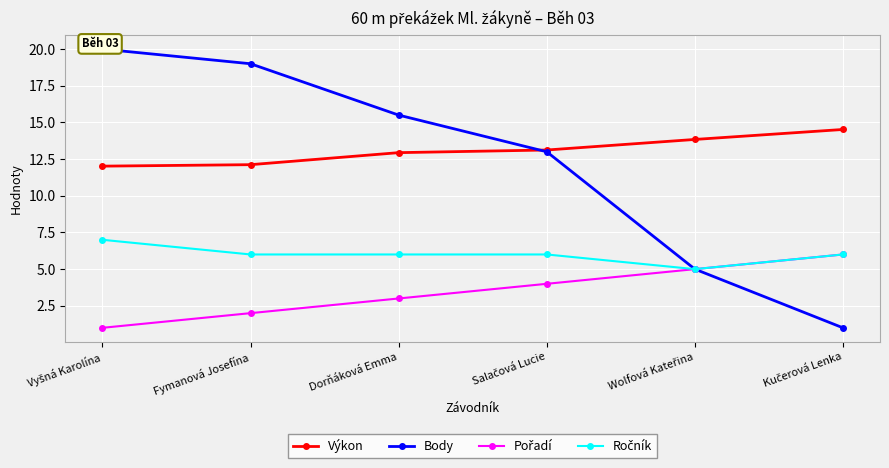

Is it true that Výkon equals 18.7 at Fymanová Josefína?

False